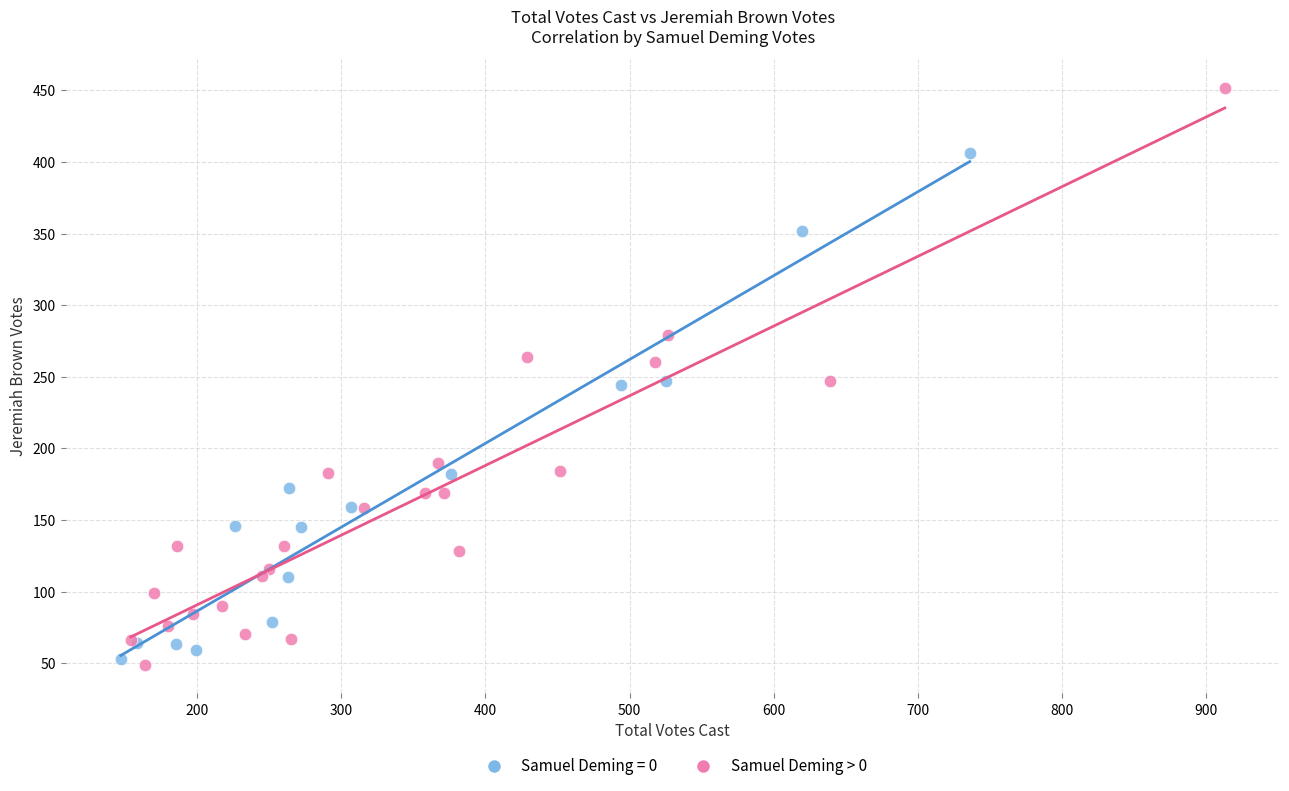

Which series has the largest Y range (max minus min)?

Samuel Deming > 0